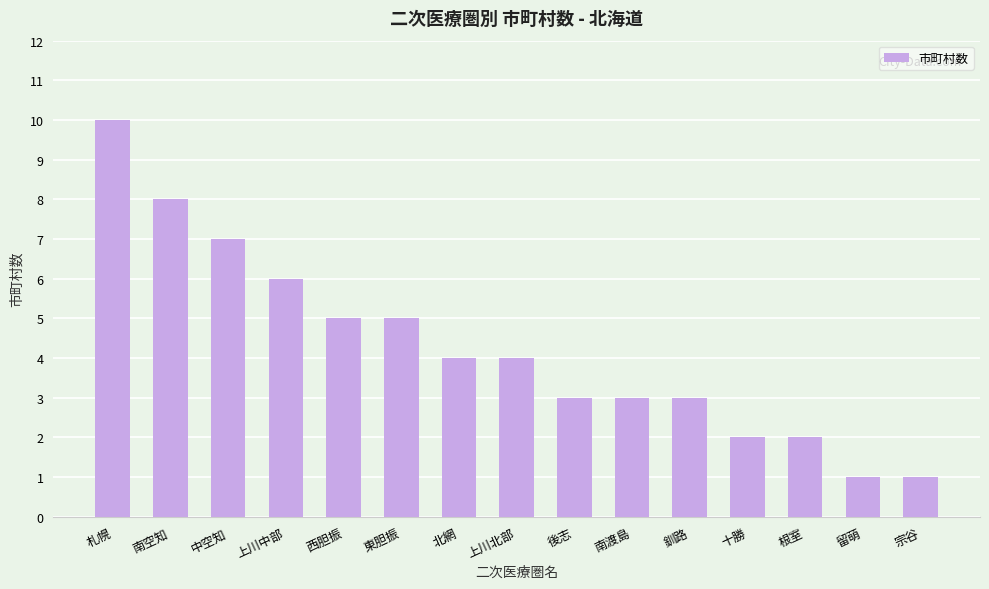

Does the chart contain any negative values?

No